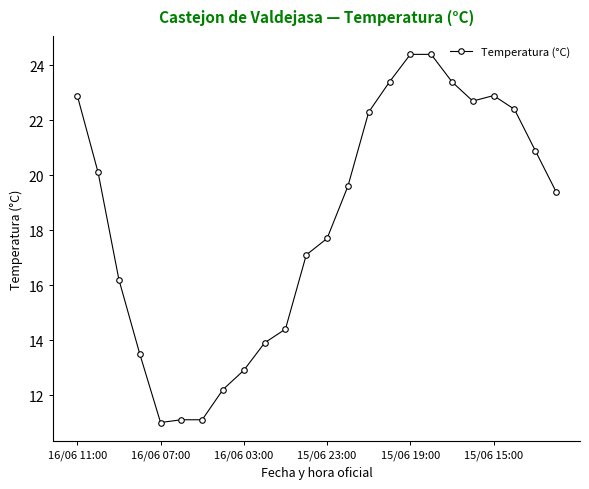

What is the greatest value displayed?

24.4